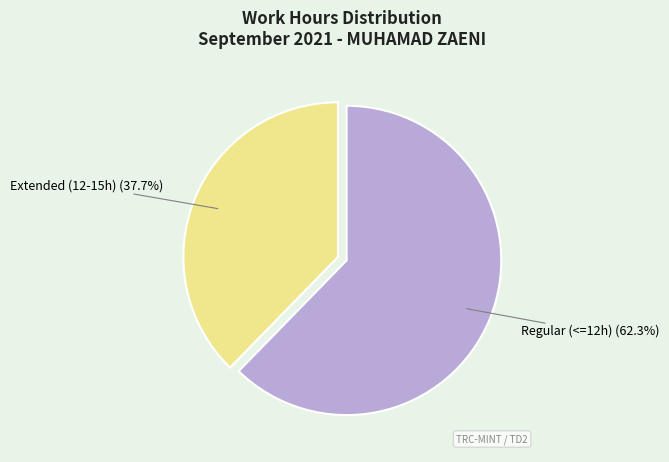

How many segments does this pie chart have?

2